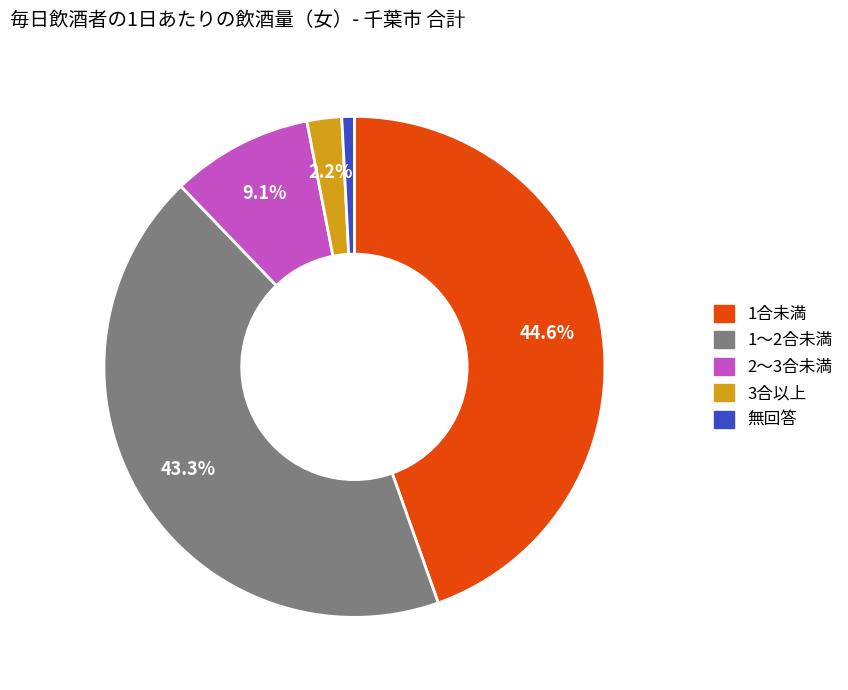

Does 1～2合未満 account for over 50% of the chart?

No